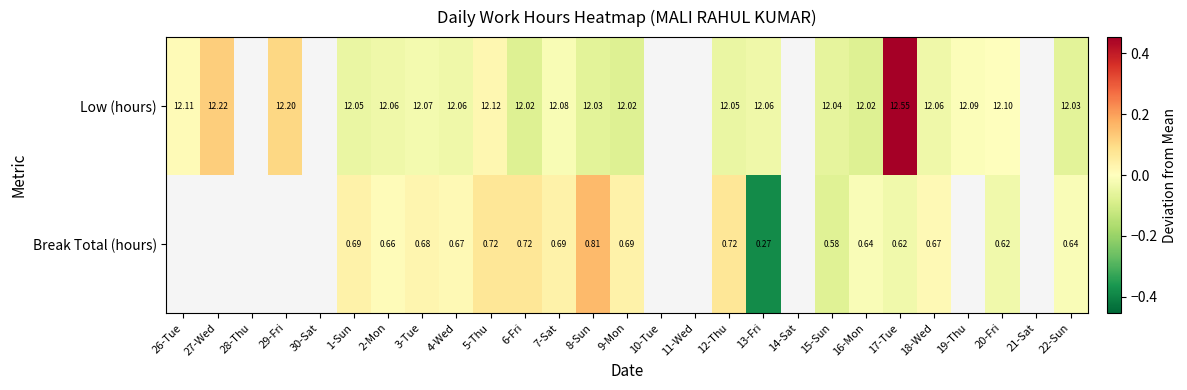

Count the number of data series in this chart.

2